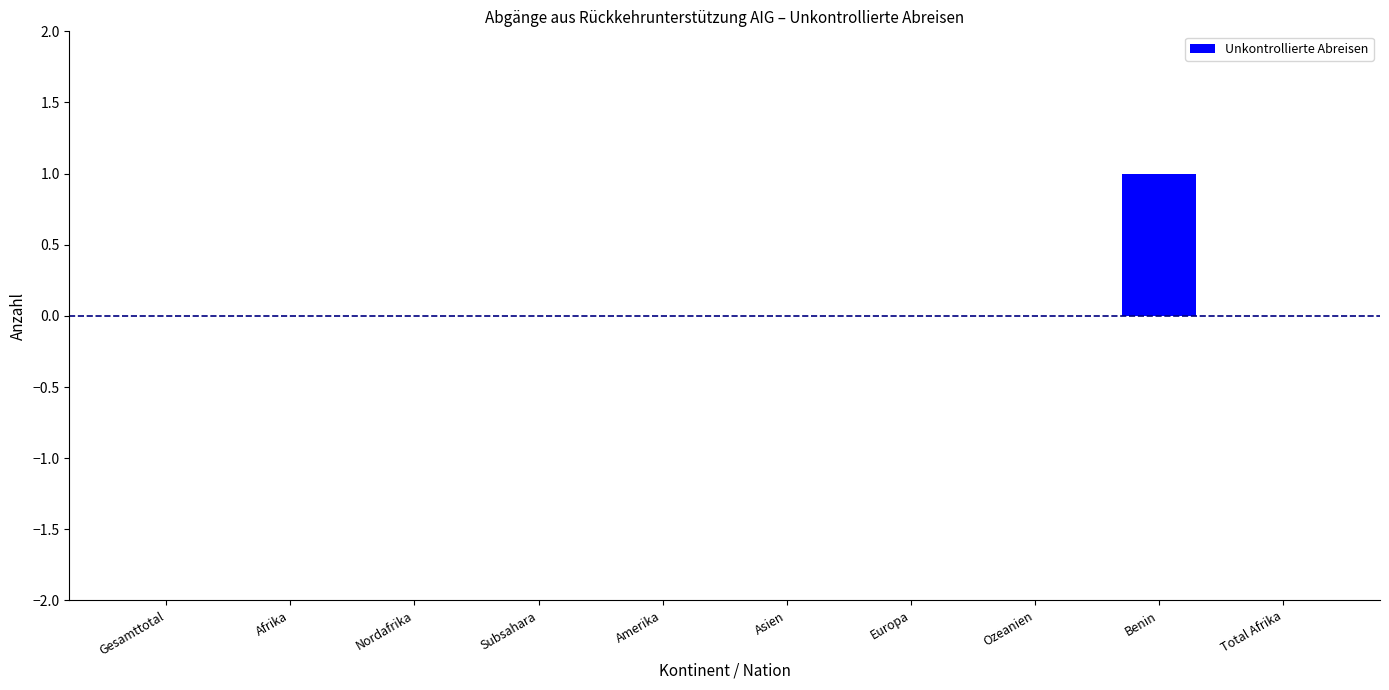

The value at Total Afrika is 0. True or false?

True